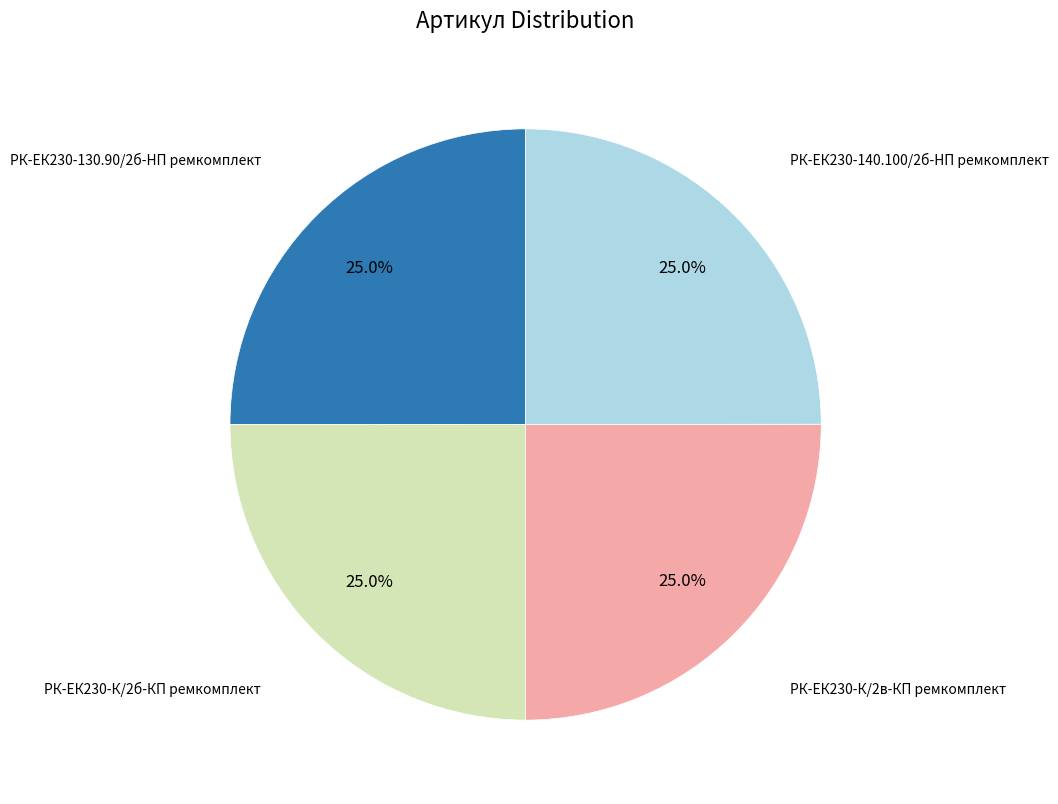

Does any single category account for the majority?

No